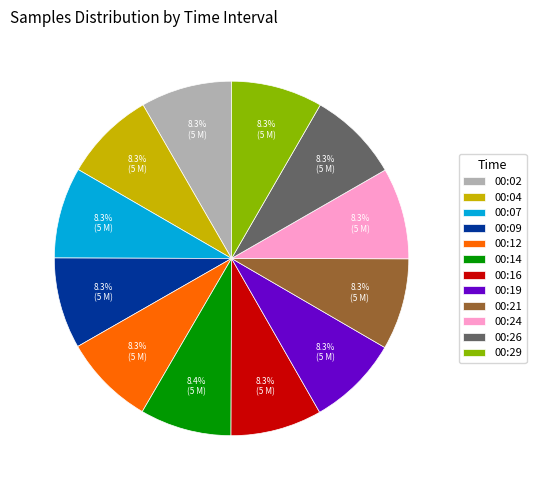

To the nearest percent, what percentage of the pie is 00:19?

8%